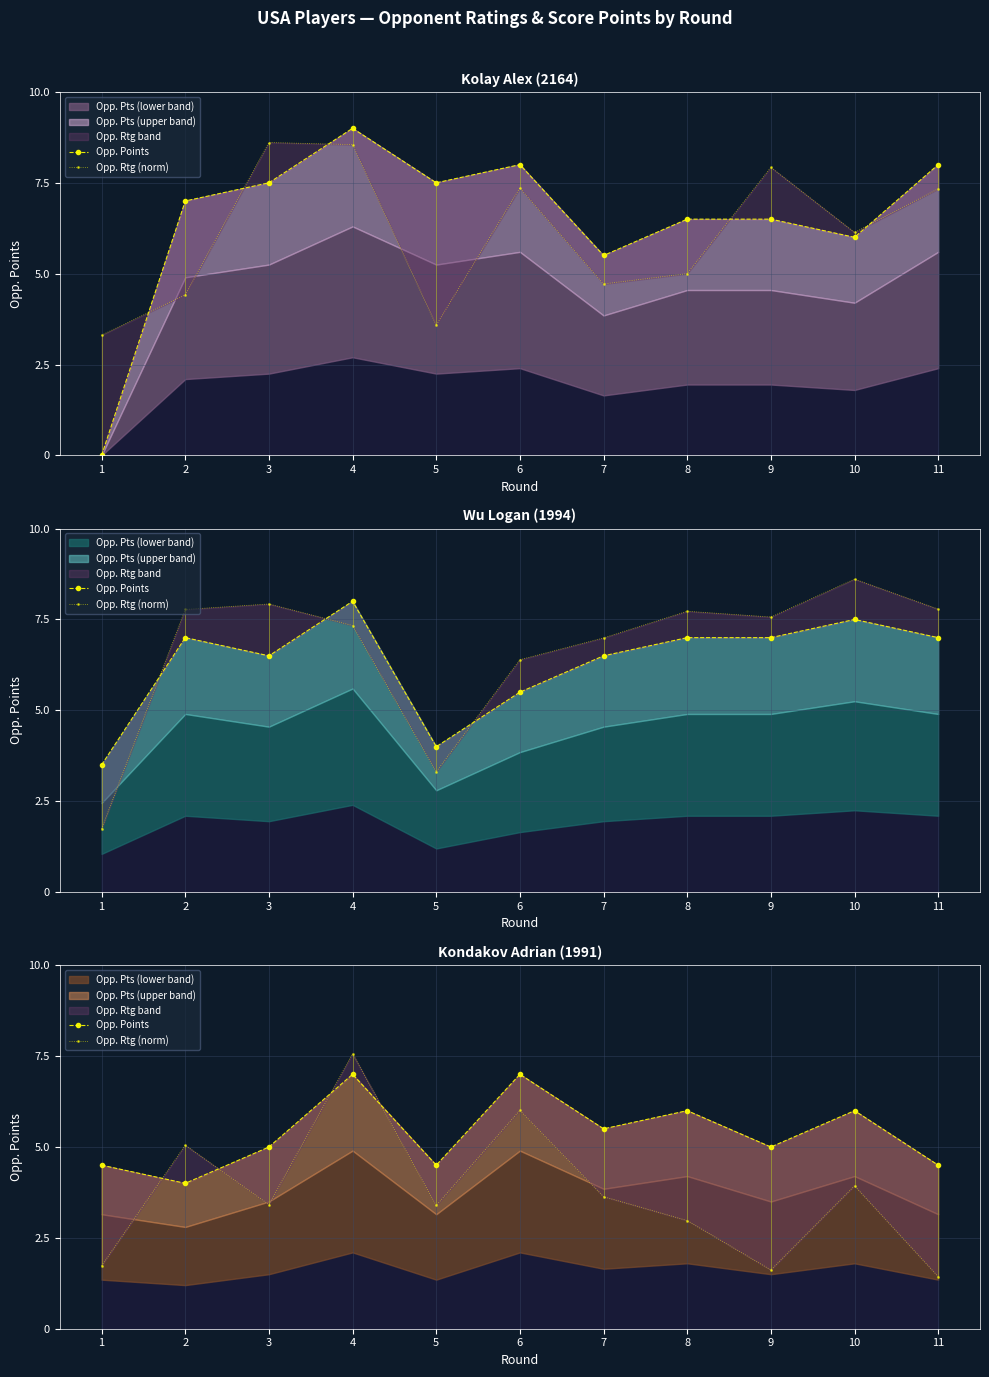

Is the value of Opp. Rtg (norm) at 3 greater than the value of Opp. Points at 11?

No